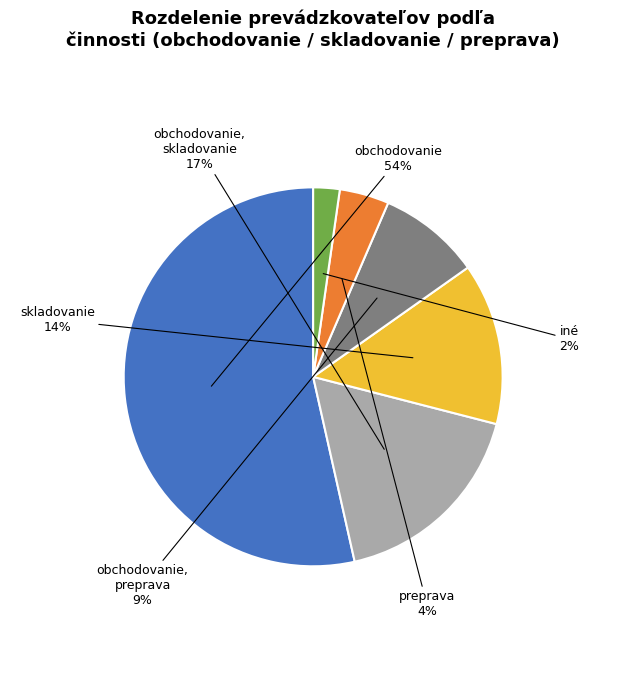

Does any single category account for the majority?

Yes